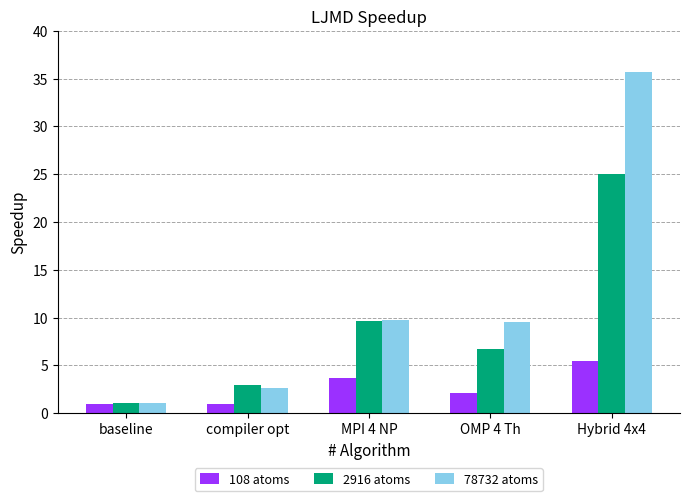

Where does the 2916 atoms series first go above 6?

MPI 4 NP